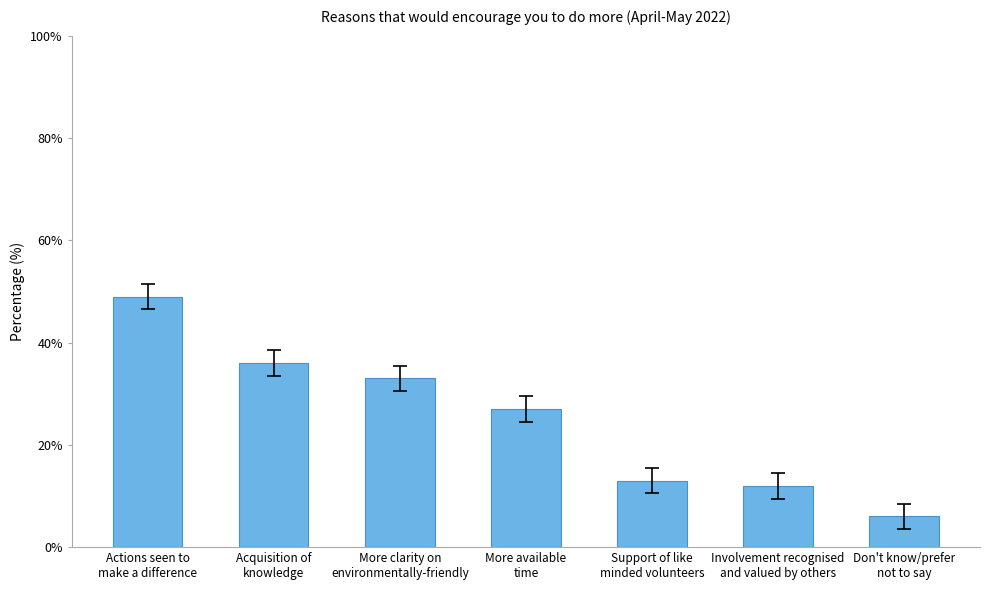

The value at More clarity on
environmentally-friendly is 33. True or false?

True